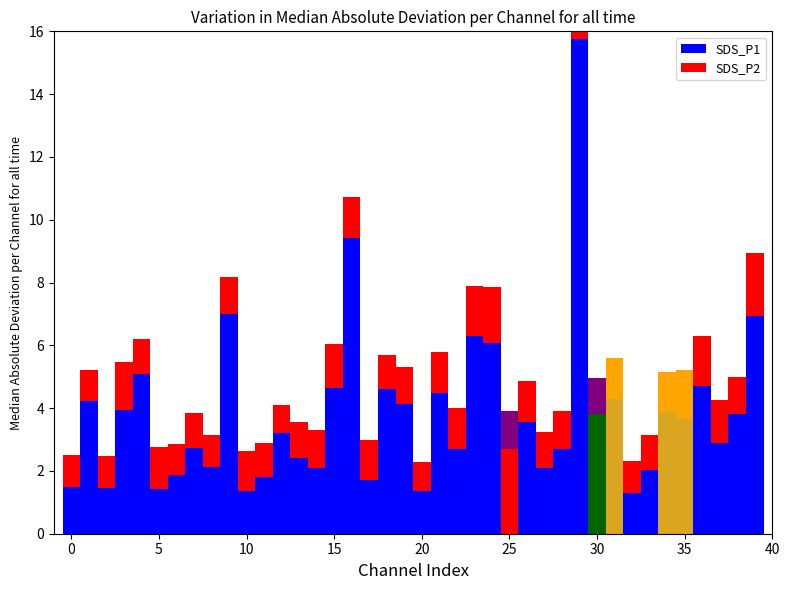

At how many categories does at least one series exceed 14?

1